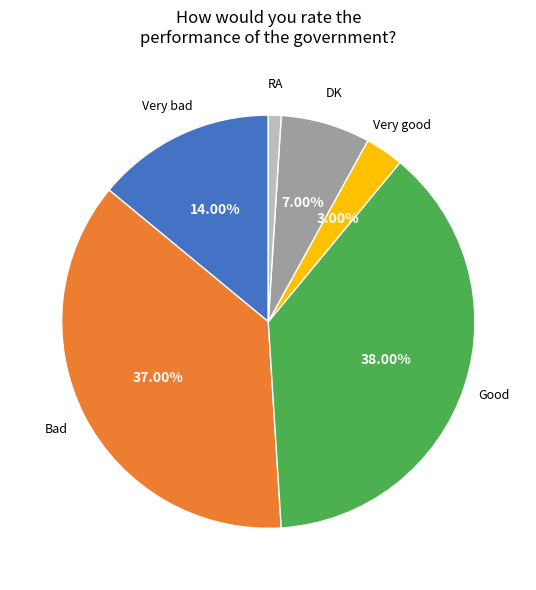

Does any single category account for the majority?

No